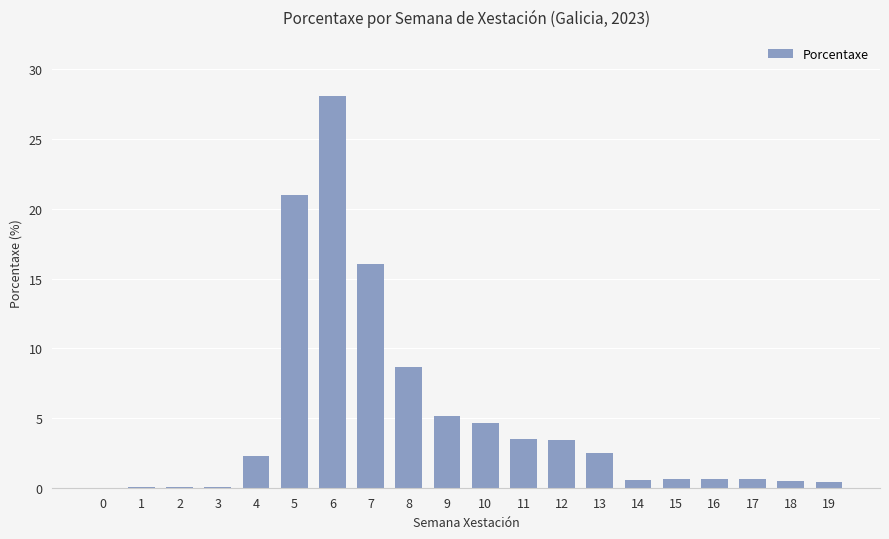

Which category has the highest value across all series?

6